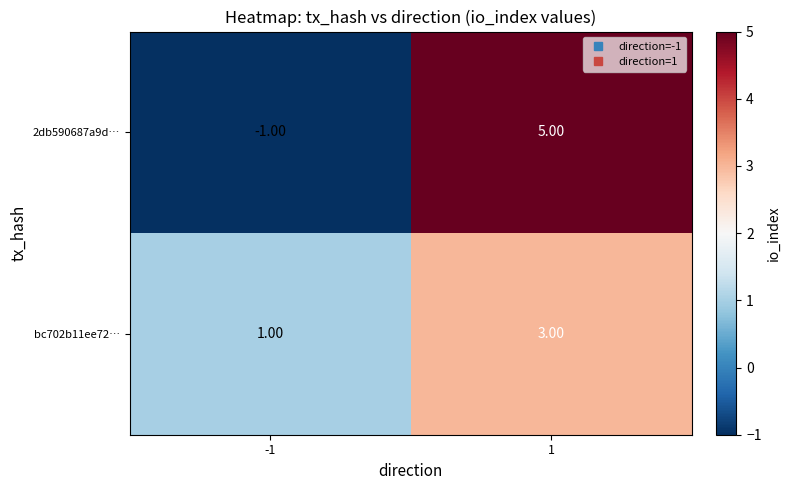

Is the value of 2db590687a9d… at 1 greater than the value of bc702b11ee72… at -1?

Yes